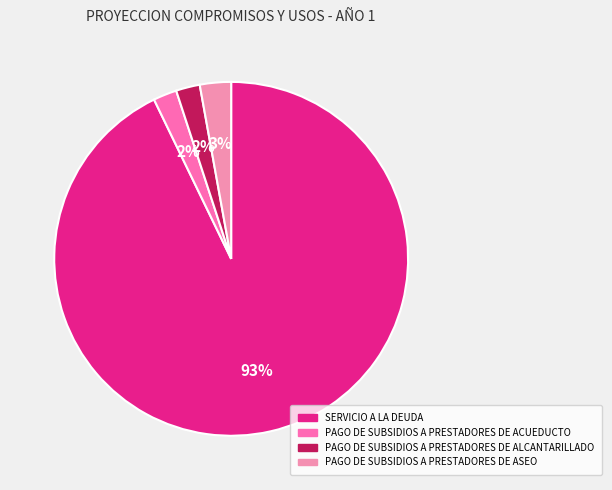

Is it true that PAGO DE SUBSIDIOS A PRESTADORES DE ASEO is 3% of the pie?

True